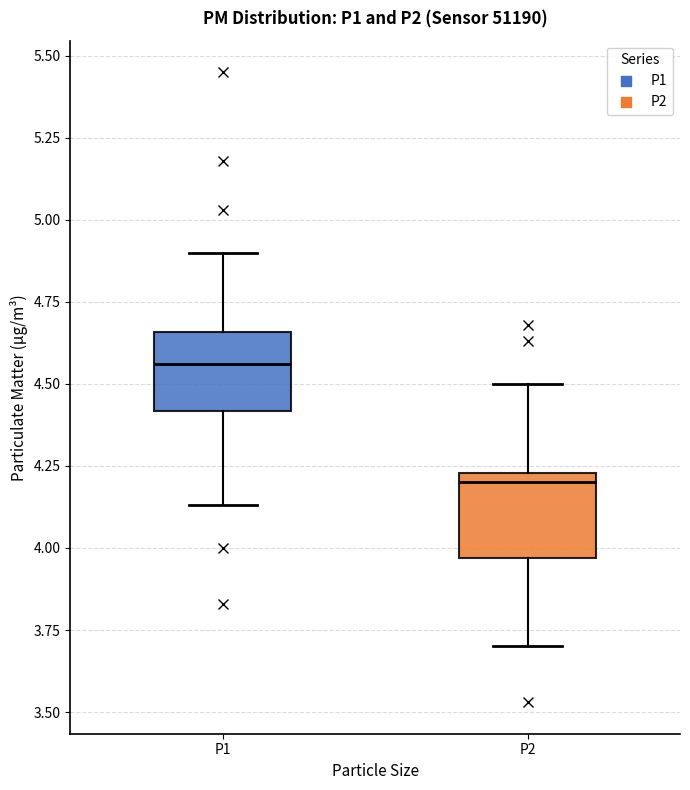

Reading left to right, read every box against the y-axis: the position of its median line, the range the box covers, and the ends of its whiskers. The values are not printed on the chart, so give them approximately, as read against the axis.

P1: median 4.55, box 4.40 to 4.65, whiskers 4.15 to 4.90
P2: median 4.20, box 3.95 to 4.25, whiskers 3.70 to 4.50